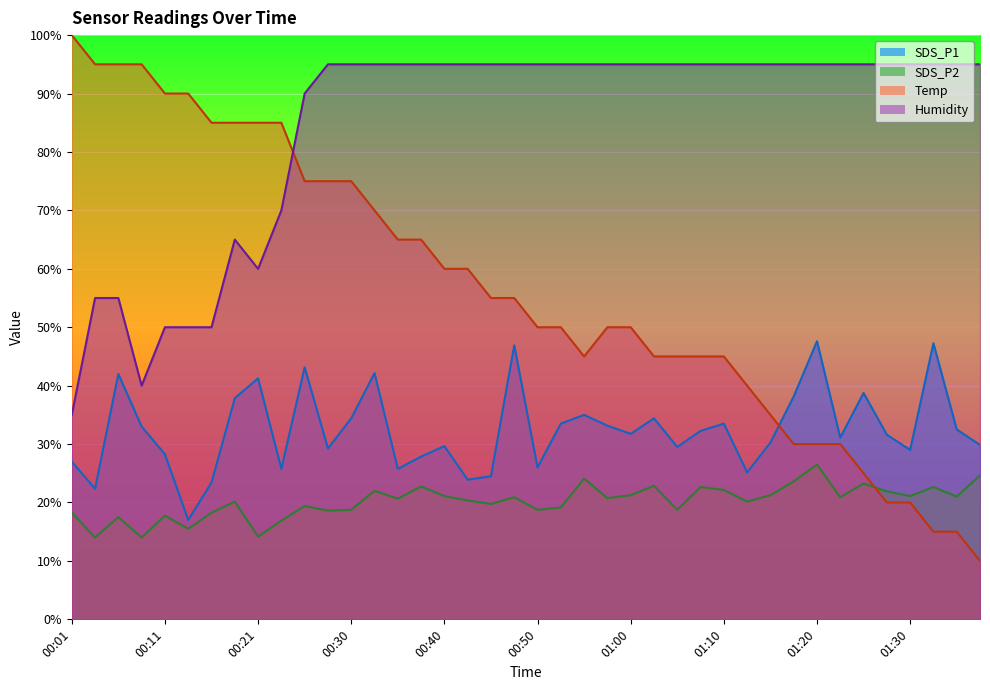

How many categories are shown in the chart?

40